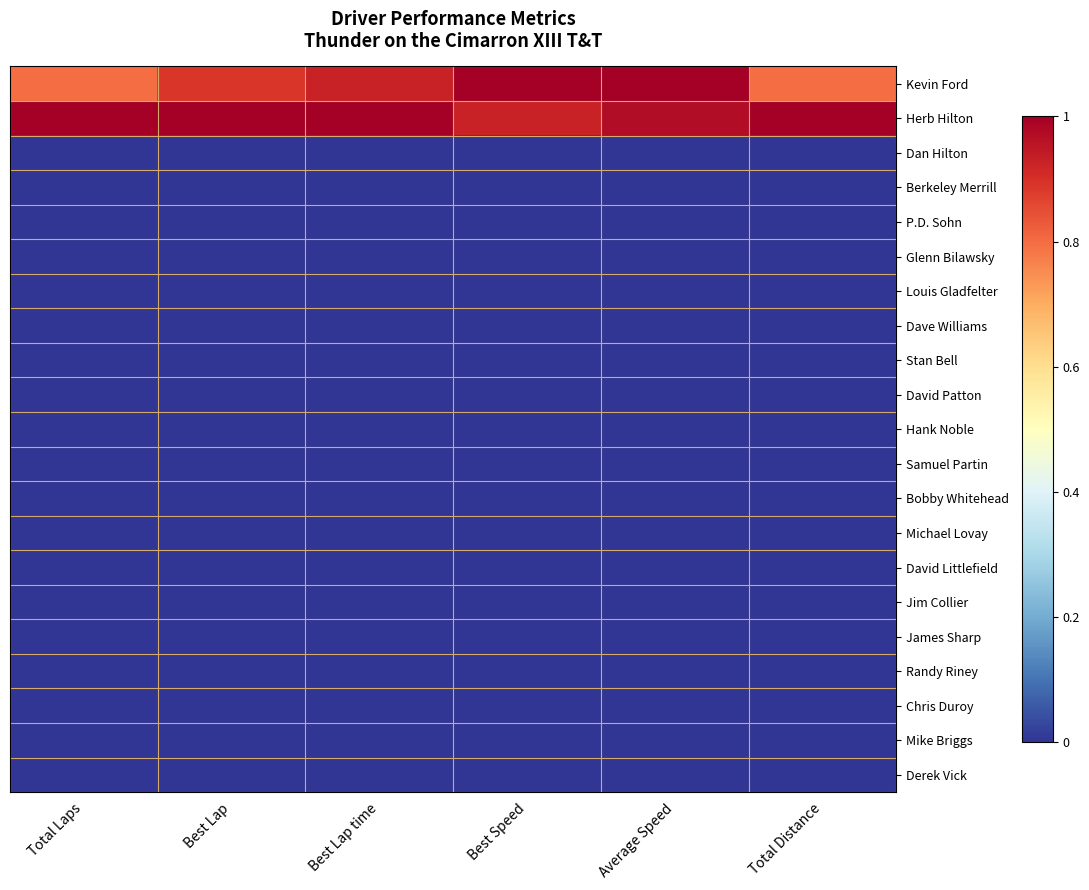

At which category is the sum across all series the highest?

Average Speed